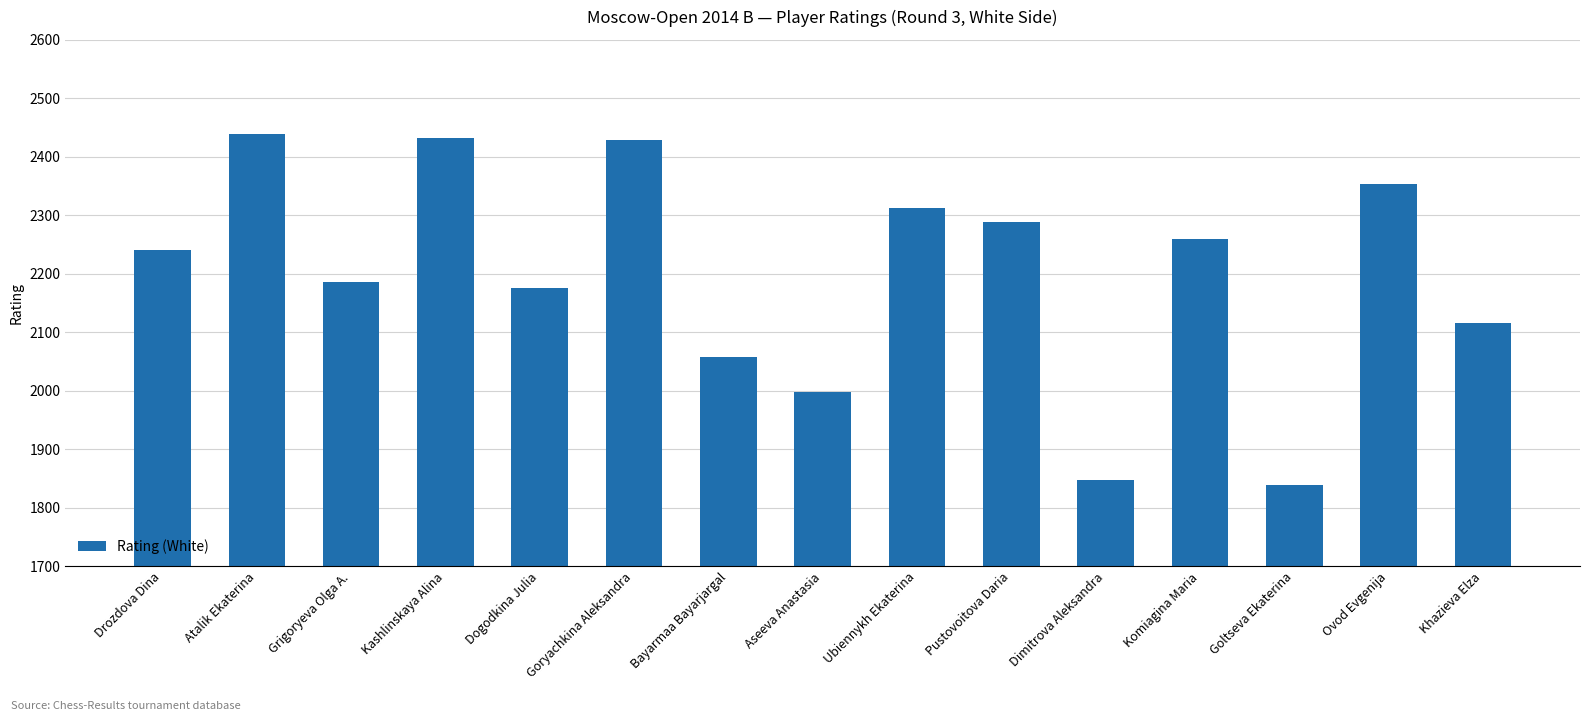

The chart shows a value of 2241 at Drozdova Dina. True or false?

True